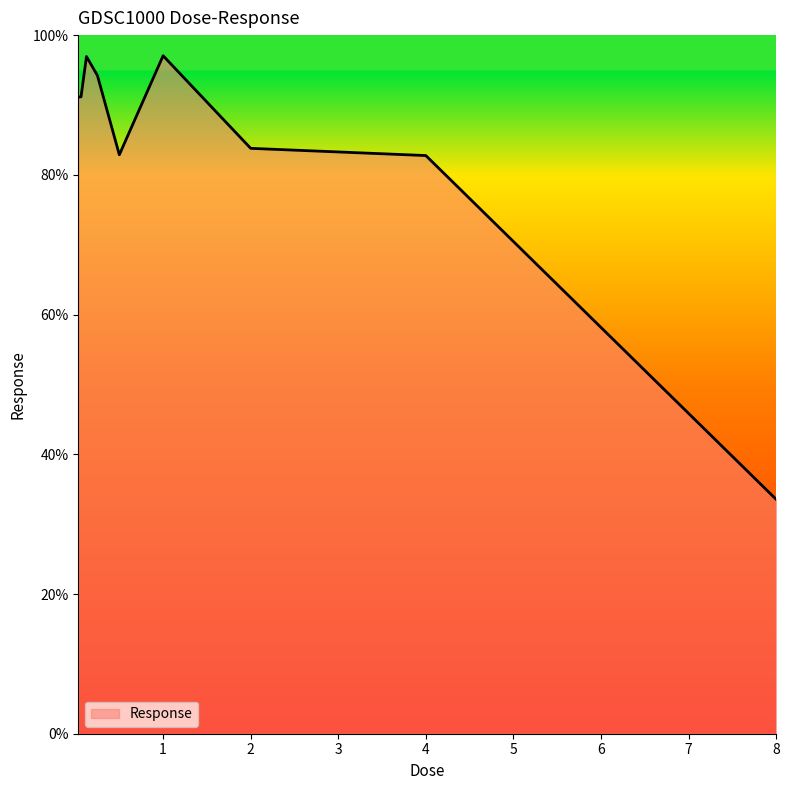

What is the greatest value displayed?

97.0